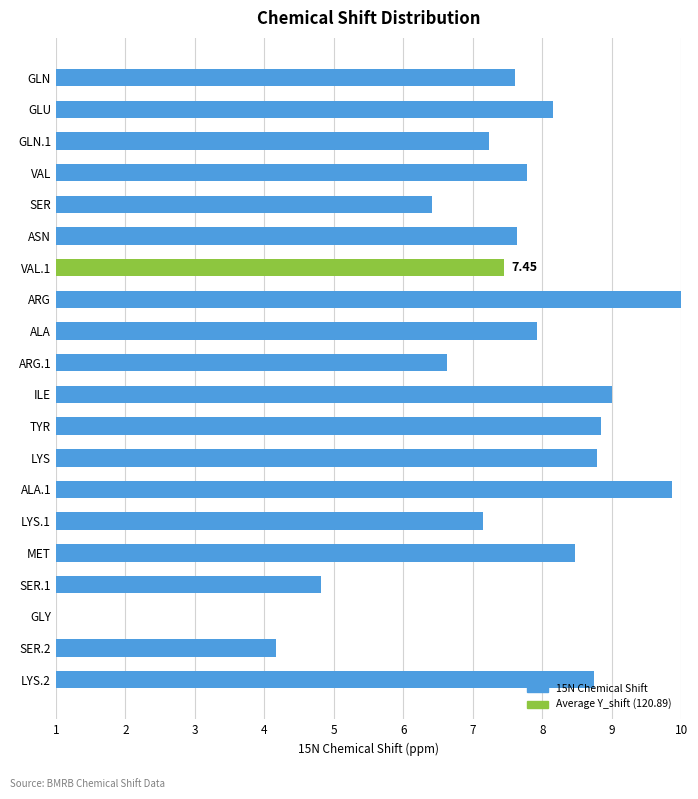

Between VAL and GLN.1, which is larger?

VAL